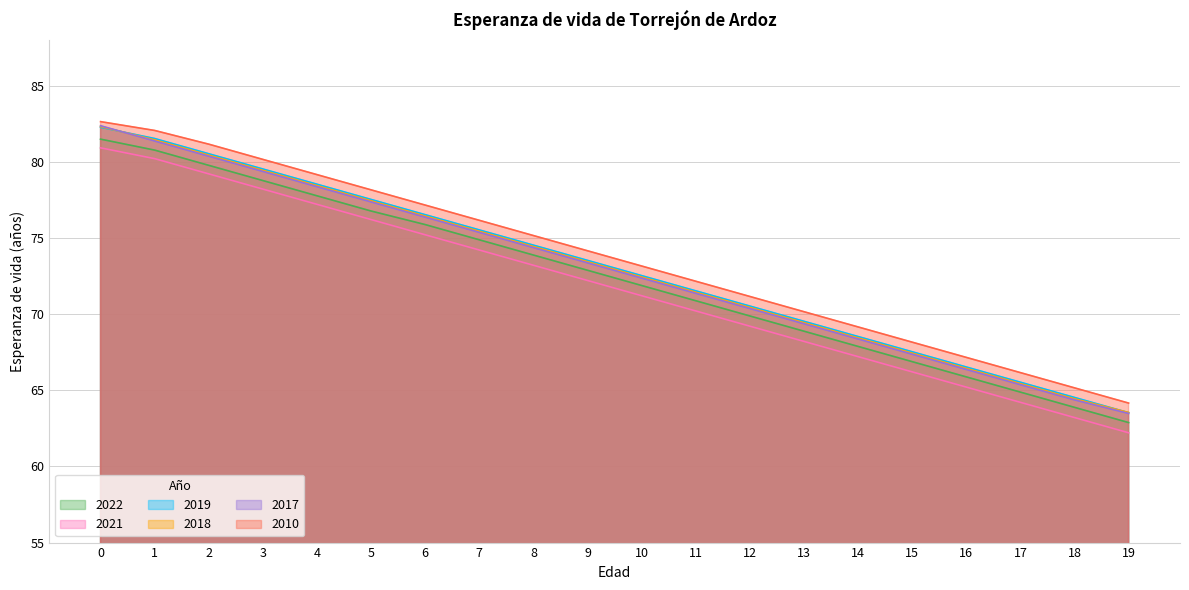

True or false: 2019 and 2022 intersect in this chart.

False